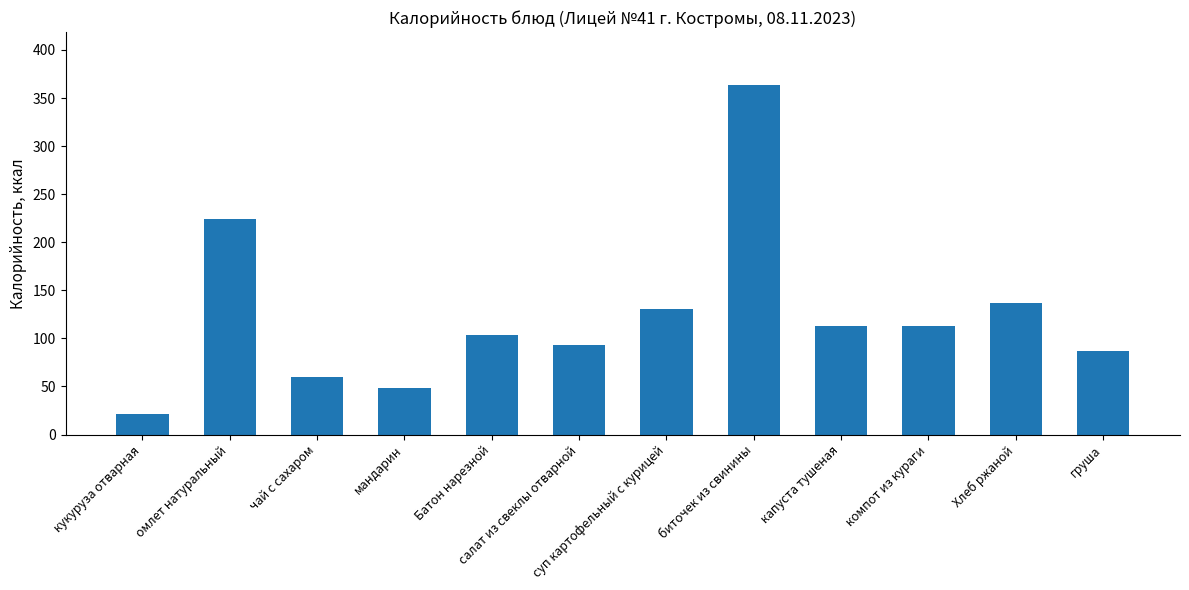

The value at салат из свеклы отварной is 93. True or false?

True